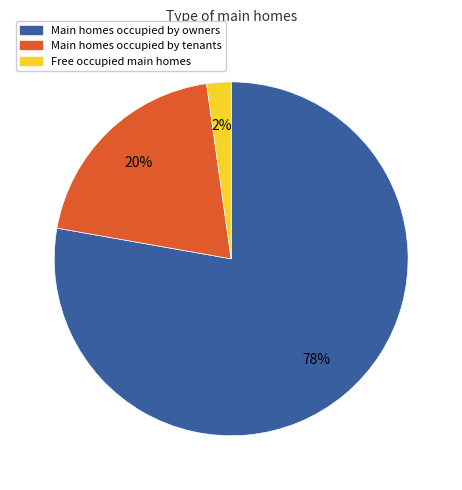

To the nearest percent, what is the difference between the largest and smallest slice percentages?

76%